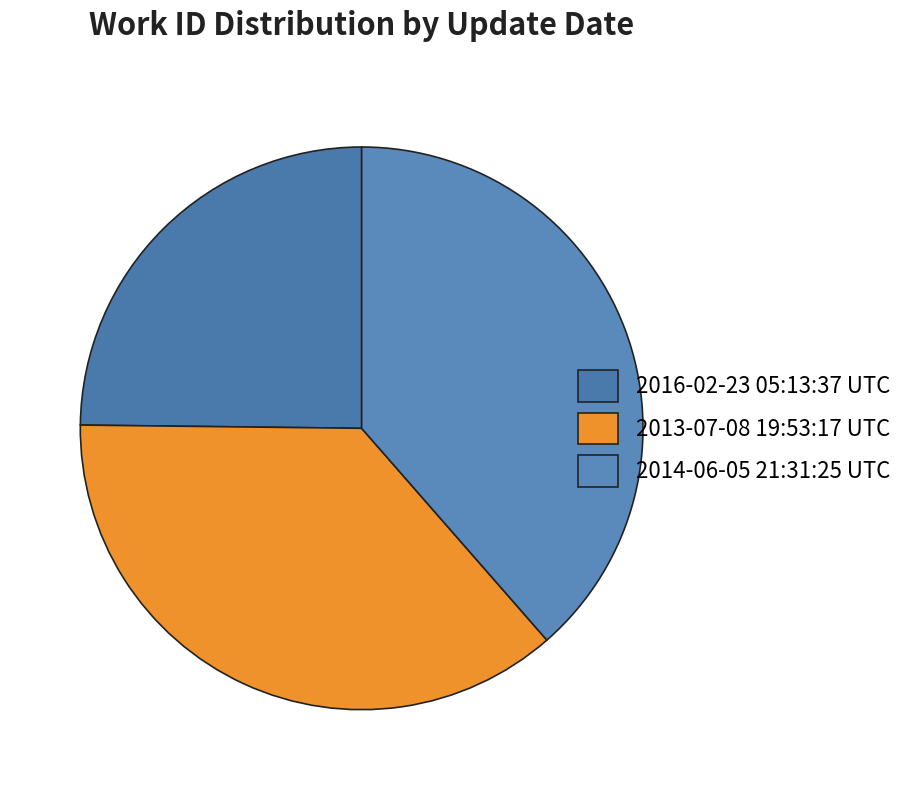

Do 2014-06-05 21:31:25 UTC and 2013-07-08 19:53:17 UTC together represent more than half of the pie?

Yes